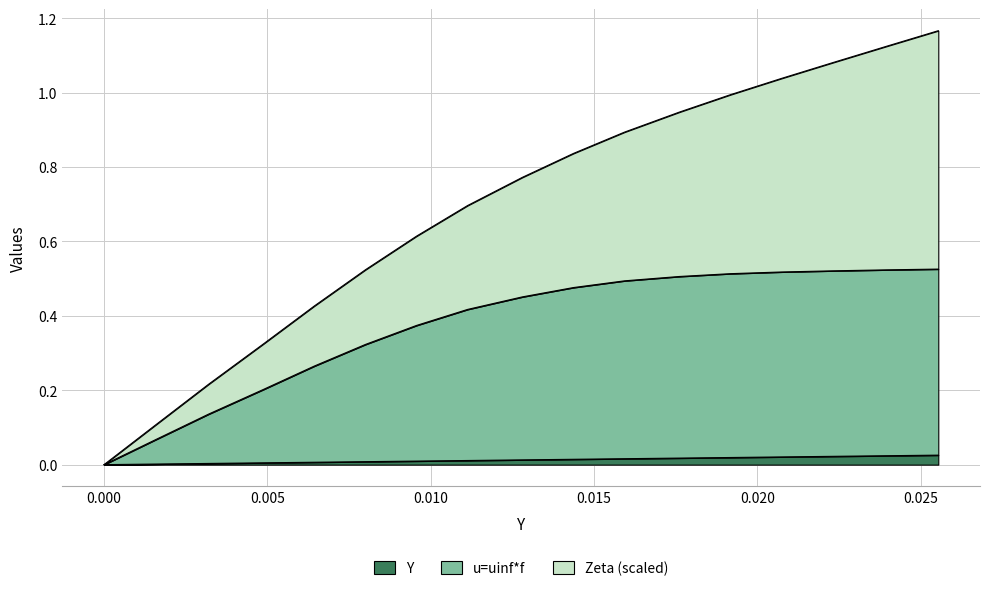

List the series in order of their overall mean, highest first.

Zeta, u=uinf*f, Y